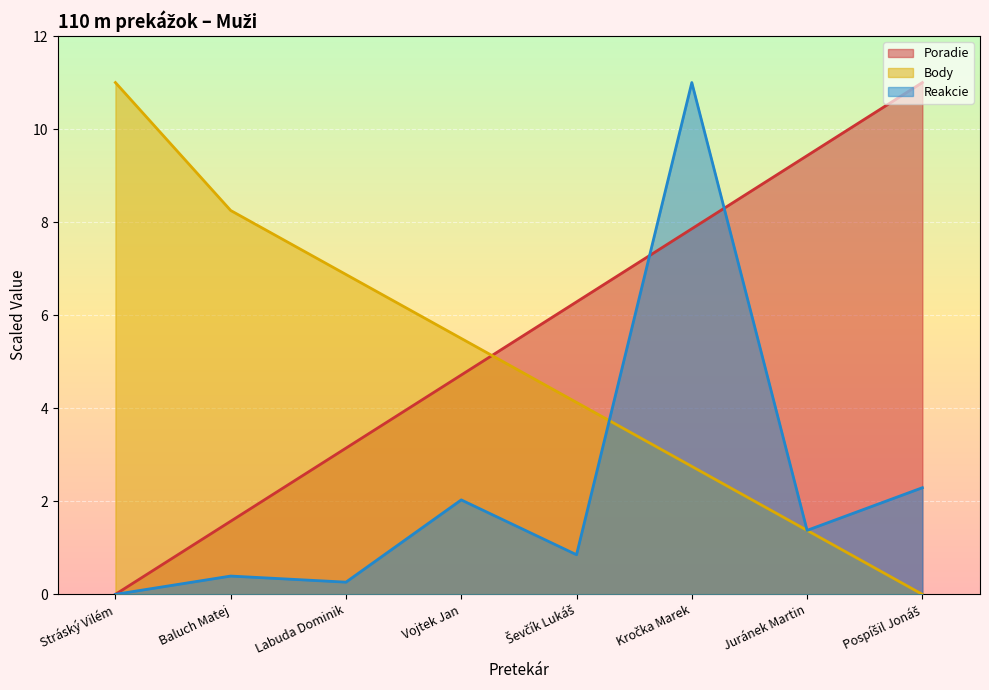

What is the sum of all Body values?

39.9